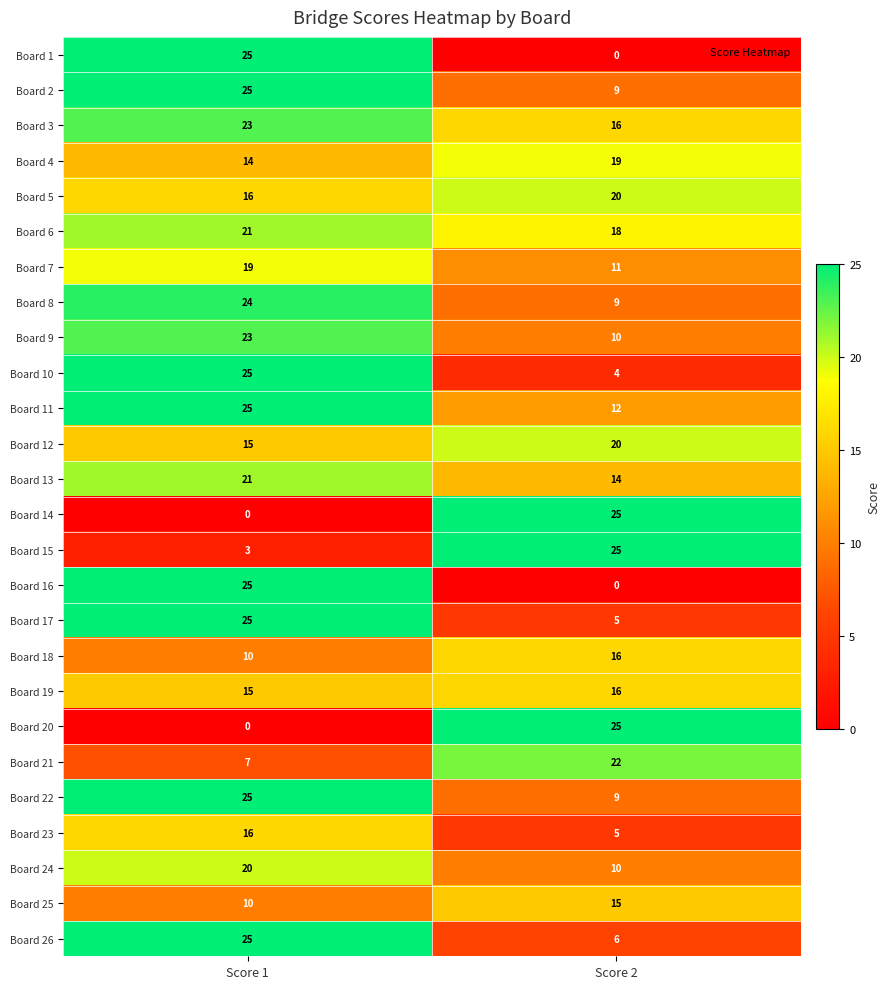

What is the total value across all series at Score 2?

341